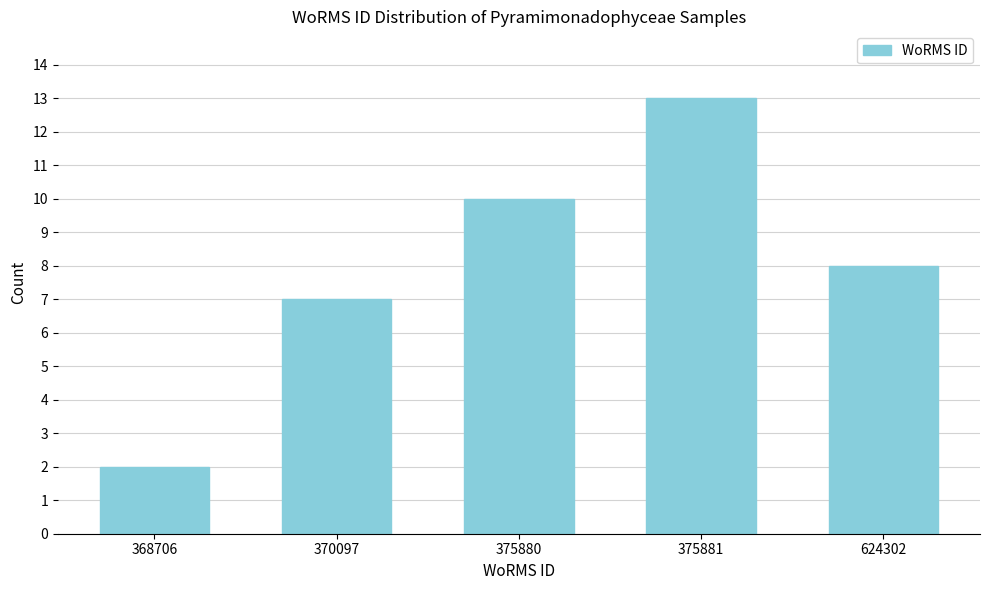

Reading left to right, list all the values displayed in this chart.

368706=2	370097=7	375880=10	375881=13	624302=8